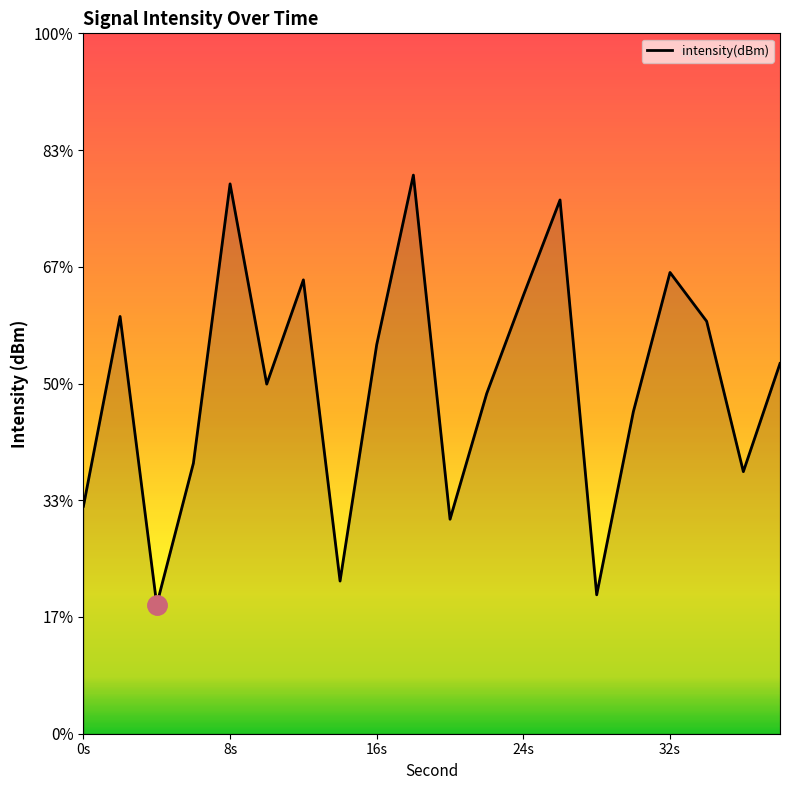

True or false: the data shows -37.5 at 28.

False